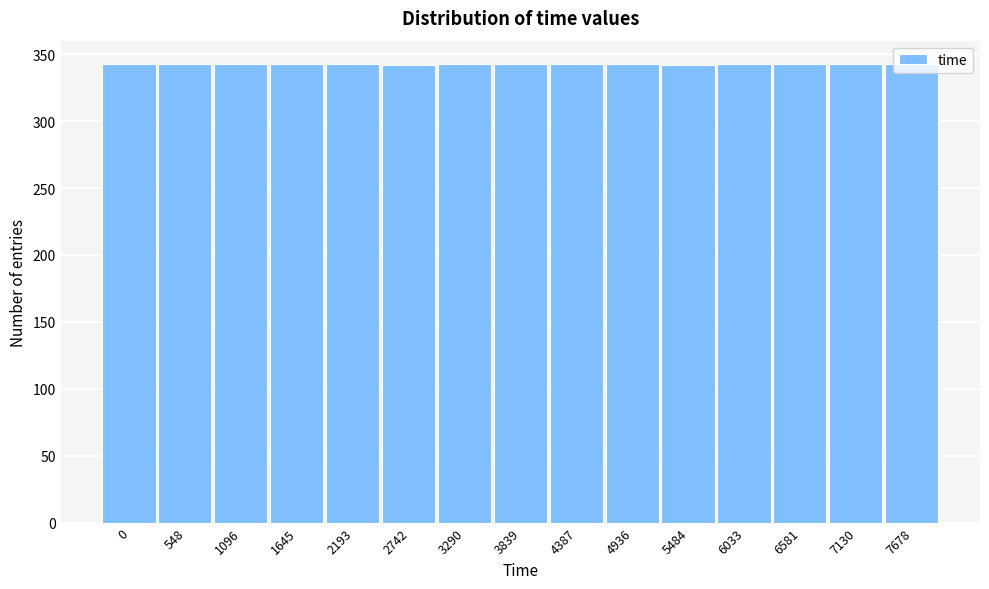

True or false: the data shows 615 at 1645.

False